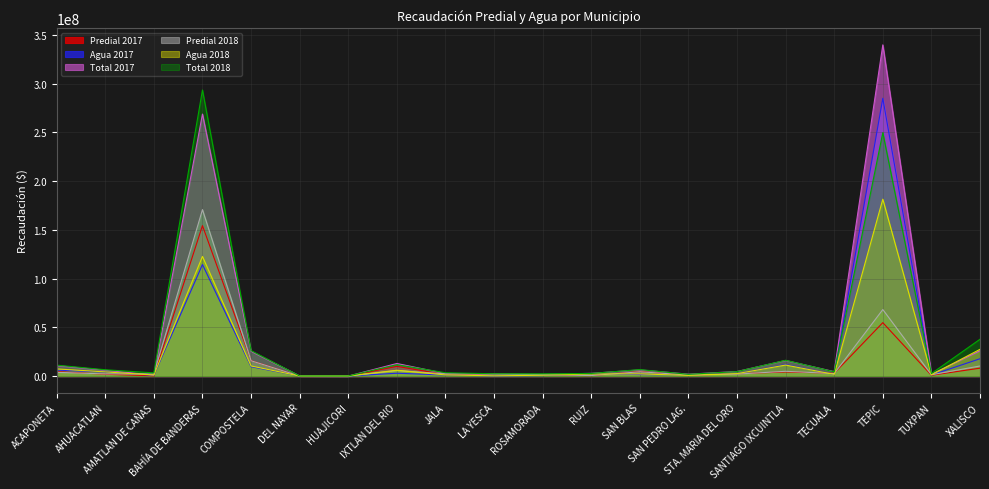

Which series has the largest total across all categories?

Total 2017